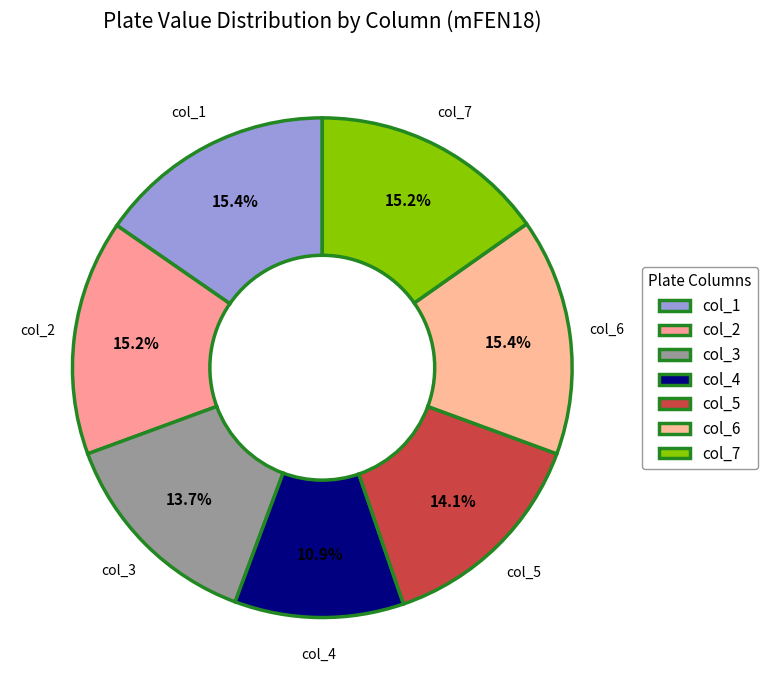

What portion of the pie excludes col_3?

86.3%